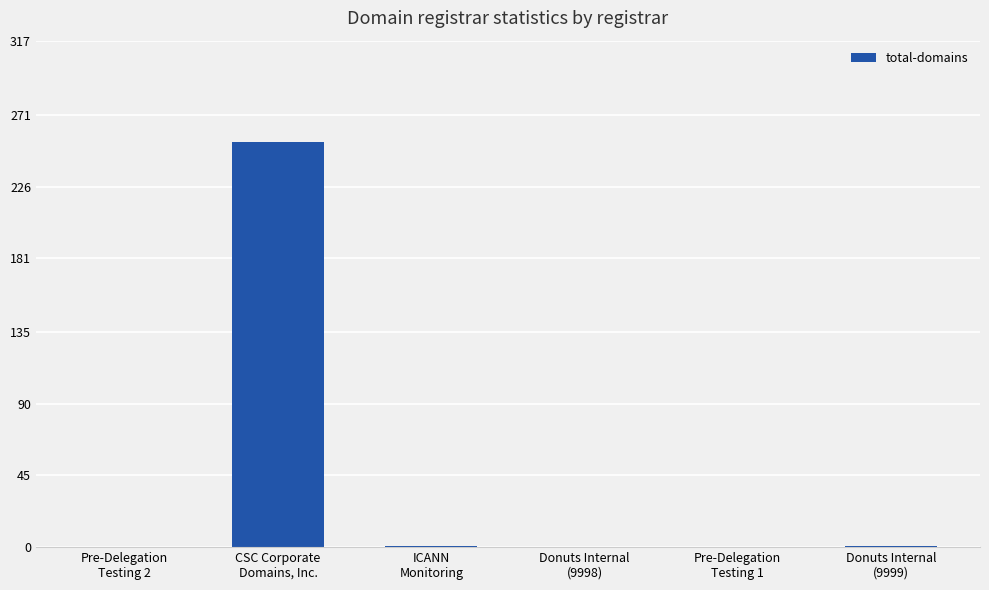

What is the maximum value shown in the chart?

254